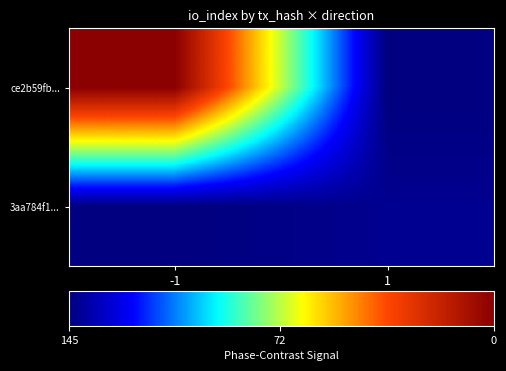

What is the total value across all series at 1?

3